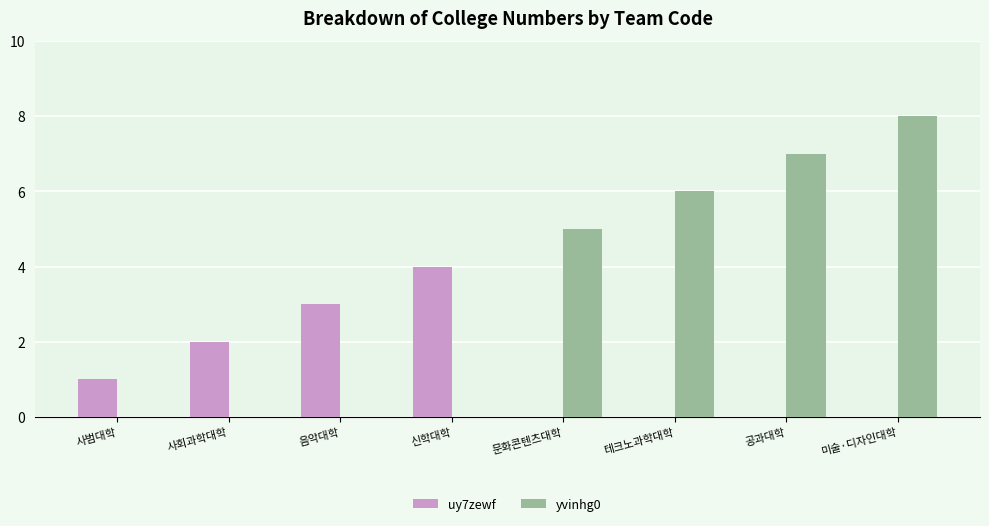

Reading right to left, list all the values displayed in this chart.

uy7zewf: 미술·디자인대학=0	공과대학=0	테크노과학대학=0	문화콘텐츠대학=0	신학대학=4	음악대학=3	사회과학대학=2	사범대학=1
yvinhg0: 미술·디자인대학=8	공과대학=7	테크노과학대학=6	문화콘텐츠대학=5	신학대학=0	음악대학=0	사회과학대학=0	사범대학=0